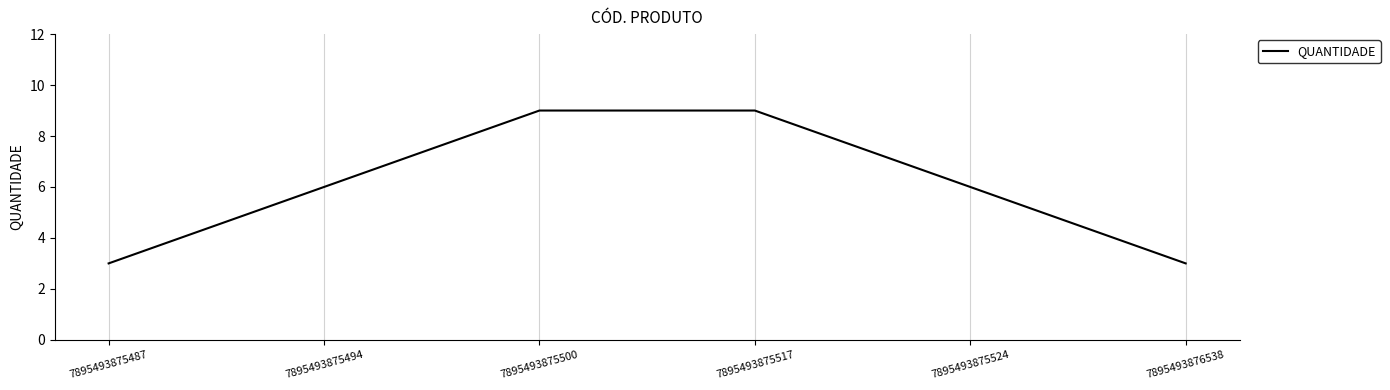

Is it true that the value at 7895493875517 is 9?

True